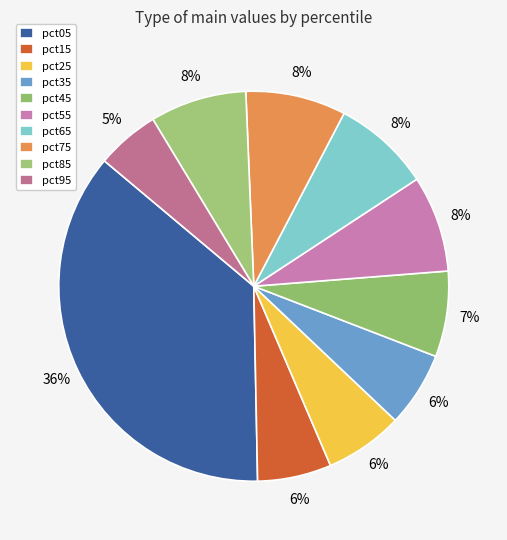

To the nearest percent, what portion does pct25 represent?

6%